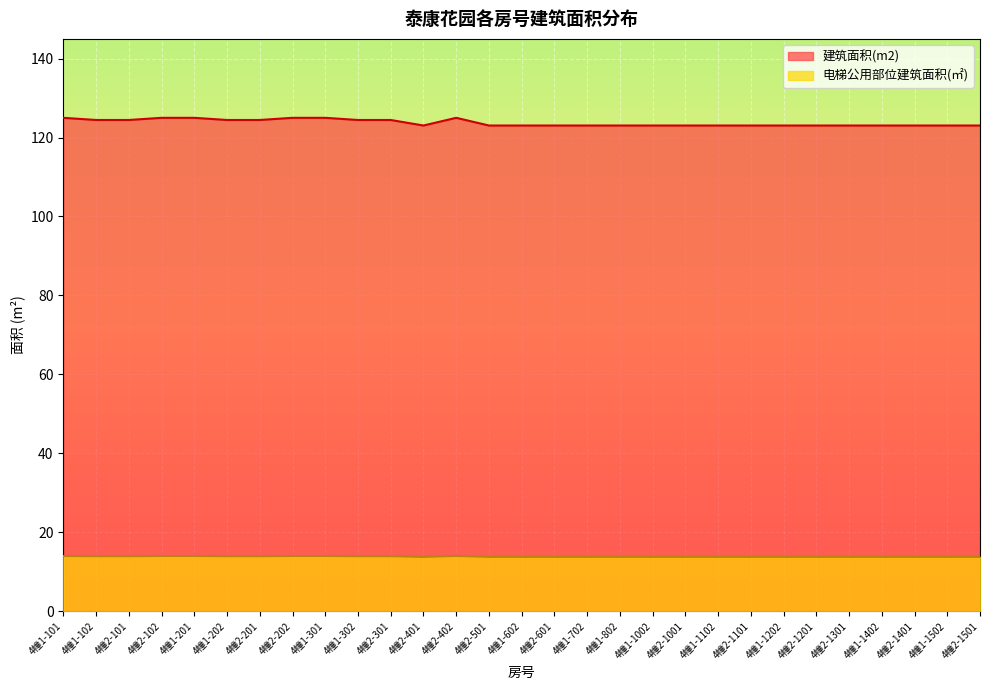

True or false: 建筑面积(m2) has a value of 71.6 at 4幢1-201.

False